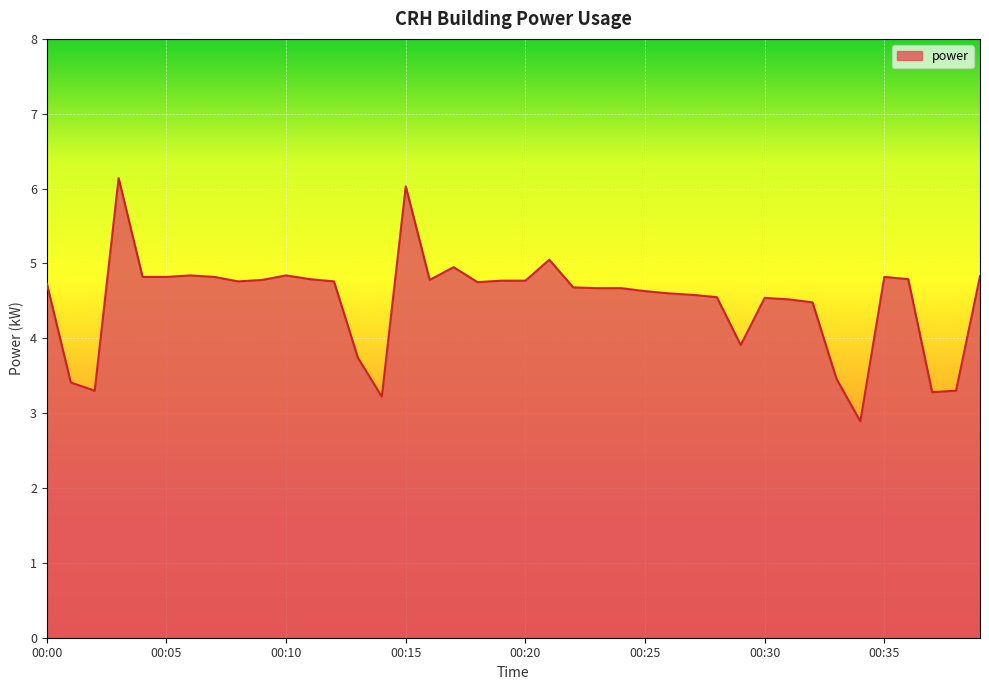

What is the minimum value shown in the chart?

2.9